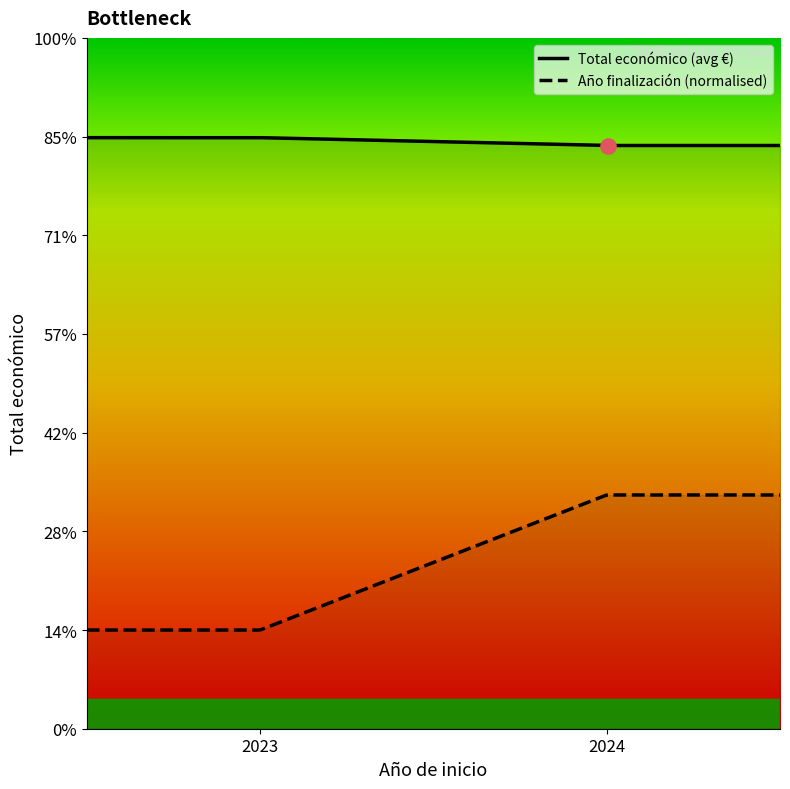

What are all the series names shown in the legend?

Total económico (avg €), Año finalización (normalised)